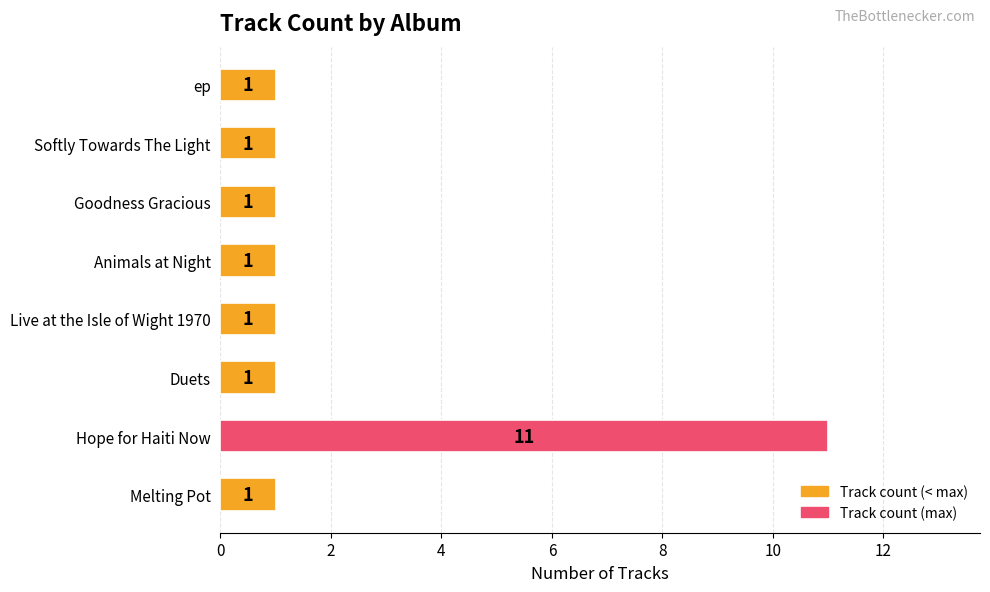

True or false: the data shows 1 at Melting Pot.

True